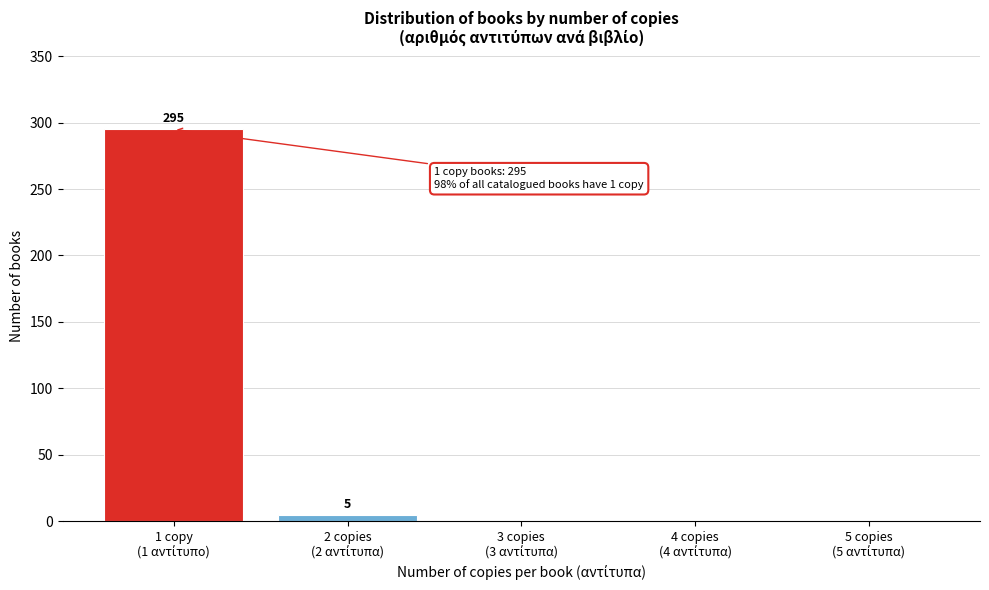

What is the maximum value shown in the chart?

295